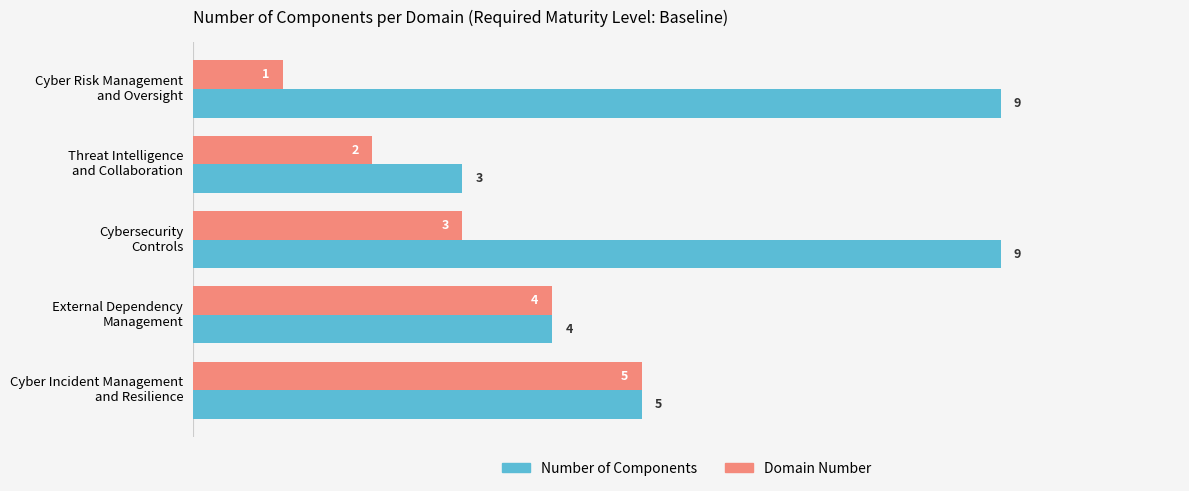

At how many categories does at least one series exceed 1?

5